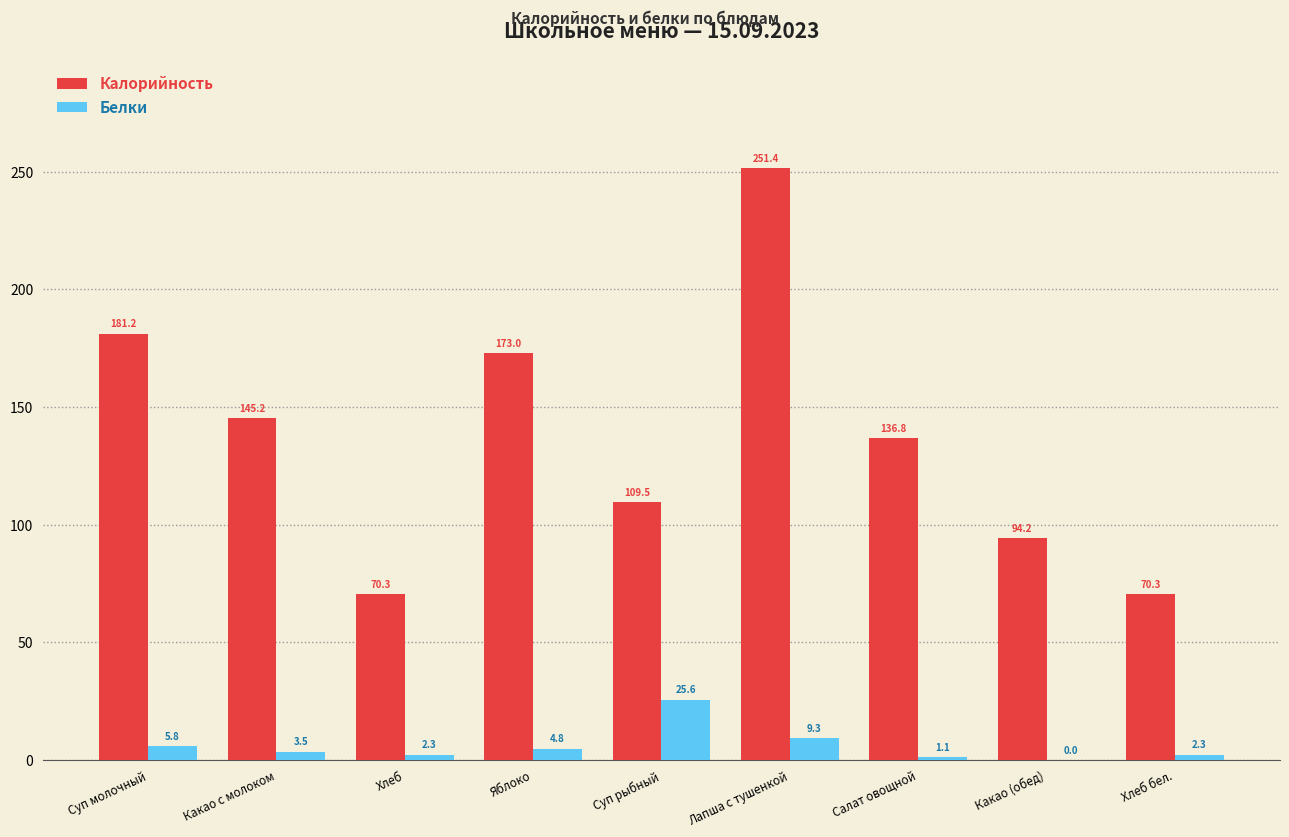

Does the chart contain stacked bars?

No